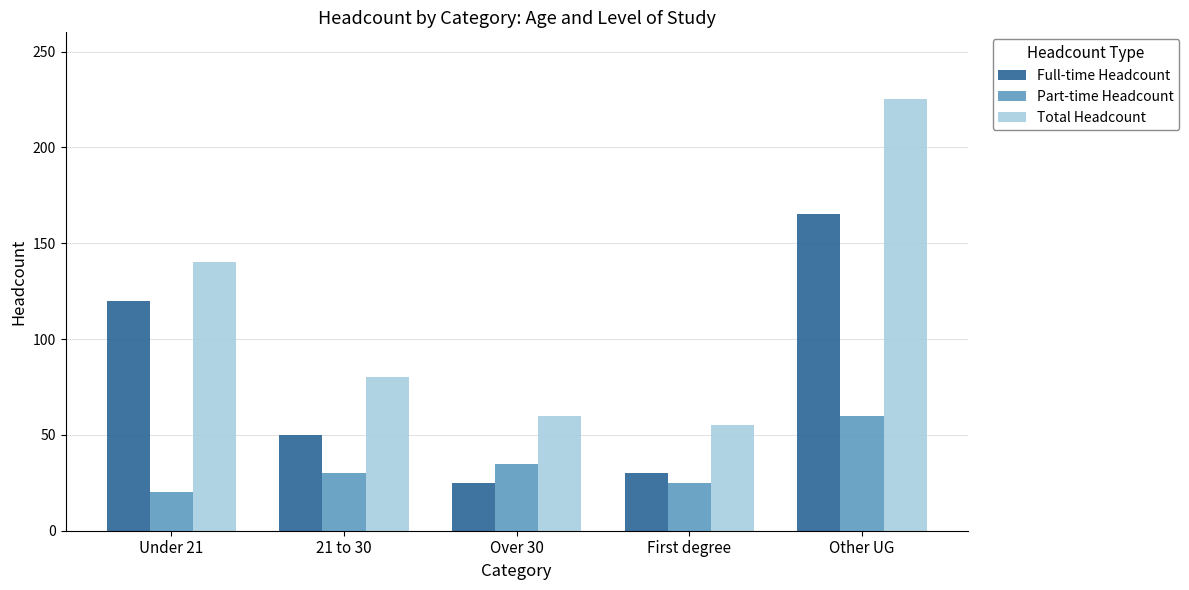

What is the total value across all series at First degree?

110